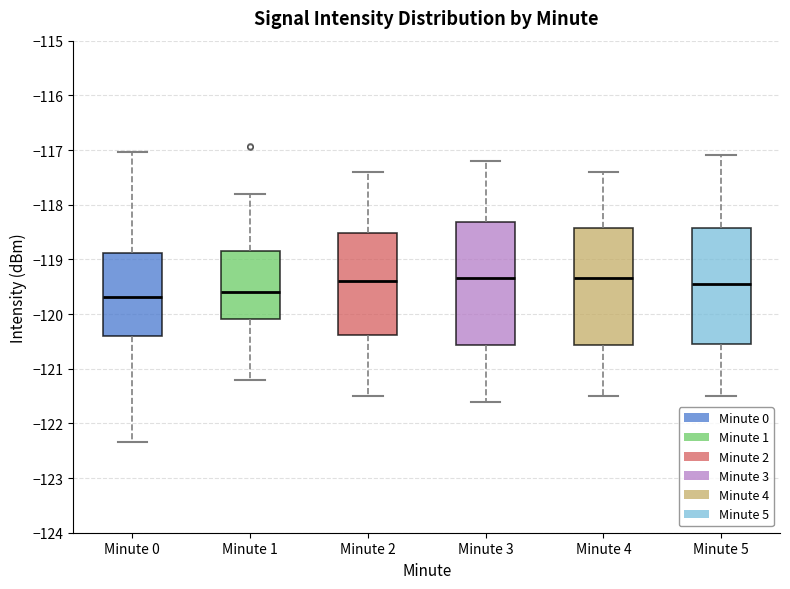

Comparing the boxes themselves (not the whiskers), which one is the tallest?

Minute 3